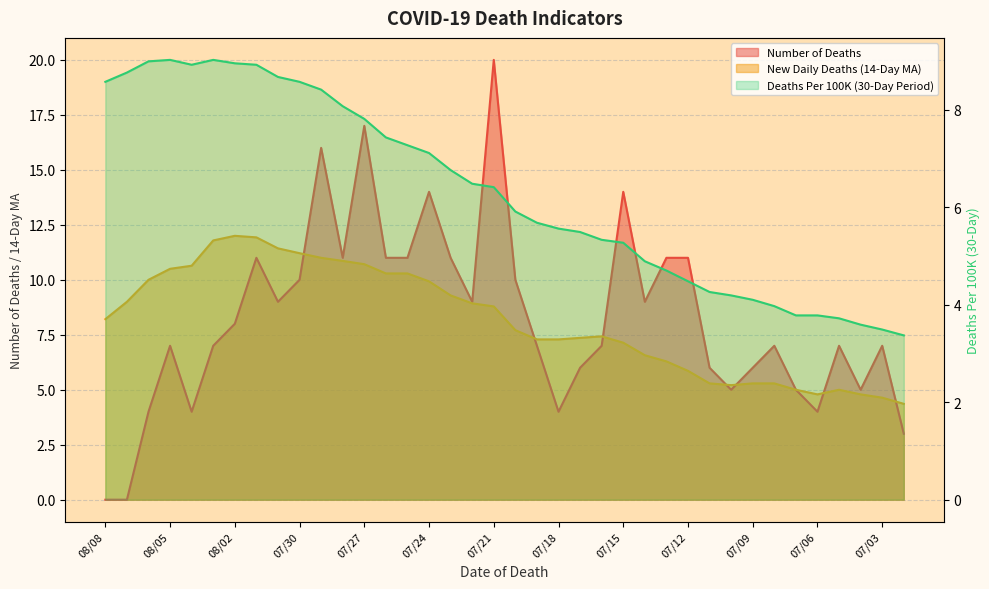

Reading left to right, extract all data points from this chart.

Number of Deaths: 08/08=0.0	08/07=0.0	08/06=4.0	08/05=7.0	08/04=4.0	08/03=7.0	08/02=8.0	08/01=11.0	07/31=9.0	07/30=10.0	07/29=16.0	07/28=11.0	07/27=17.0	07/26=11.0	07/25=11.0	07/24=14.0	07/23=11.0	07/22=9.0	07/21=20.0	07/20=10.0	07/19=7.0	07/18=4.0	07/17=6.0	07/16=7.0	07/15=14.0	07/14=9.0	07/13=11.0	07/12=11.0	07/11=6.0	07/10=5.0	07/09=6.0	07/08=7.0	07/07=5.0	07/06=4.0	07/05=7.0	07/04=5.0	07/03=7.0	07/02=3.0
Deaths Per 100K (30-Day Period): 08/08=8.6	08/07=8.8	08/06=9.0	08/05=9.0	08/04=8.9	08/03=9.0	08/02=8.9	08/01=8.9	07/31=8.7	07/30=8.6	07/29=8.4	07/28=8.1	07/27=7.8	07/26=7.4	07/25=7.3	07/24=7.1	07/23=6.8	07/22=6.5	07/21=6.4	07/20=5.9	07/19=5.7	07/18=5.6	07/17=5.5	07/16=5.3	07/15=5.3	07/14=4.9	07/13=4.7	07/12=4.5	07/11=4.3	07/10=4.2	07/09=4.1	07/08=4.0	07/07=3.8	07/06=3.8	07/05=3.7	07/04=3.6	07/03=3.5	07/02=3.4
New Daily Deaths (14-Day MA): 08/08=8.2	08/07=9.0	08/06=10.0	08/05=10.5	08/04=10.6	08/03=11.8	08/02=12.0	08/01=11.9	07/31=11.4	07/30=11.2	07/29=11.0	07/28=10.9	07/27=10.7	07/26=10.3	07/25=10.3	07/24=9.9	07/23=9.3	07/22=8.9	07/21=8.8	07/20=7.7	07/19=7.3	07/18=7.3	07/17=7.4	07/16=7.4	07/15=7.1	07/14=6.6	07/13=6.3	07/12=5.9	07/11=5.3	07/10=5.2	07/09=5.3	07/08=5.3	07/07=5.0	07/06=4.8	07/05=5.0	07/04=4.8	07/03=4.6	07/02=4.4